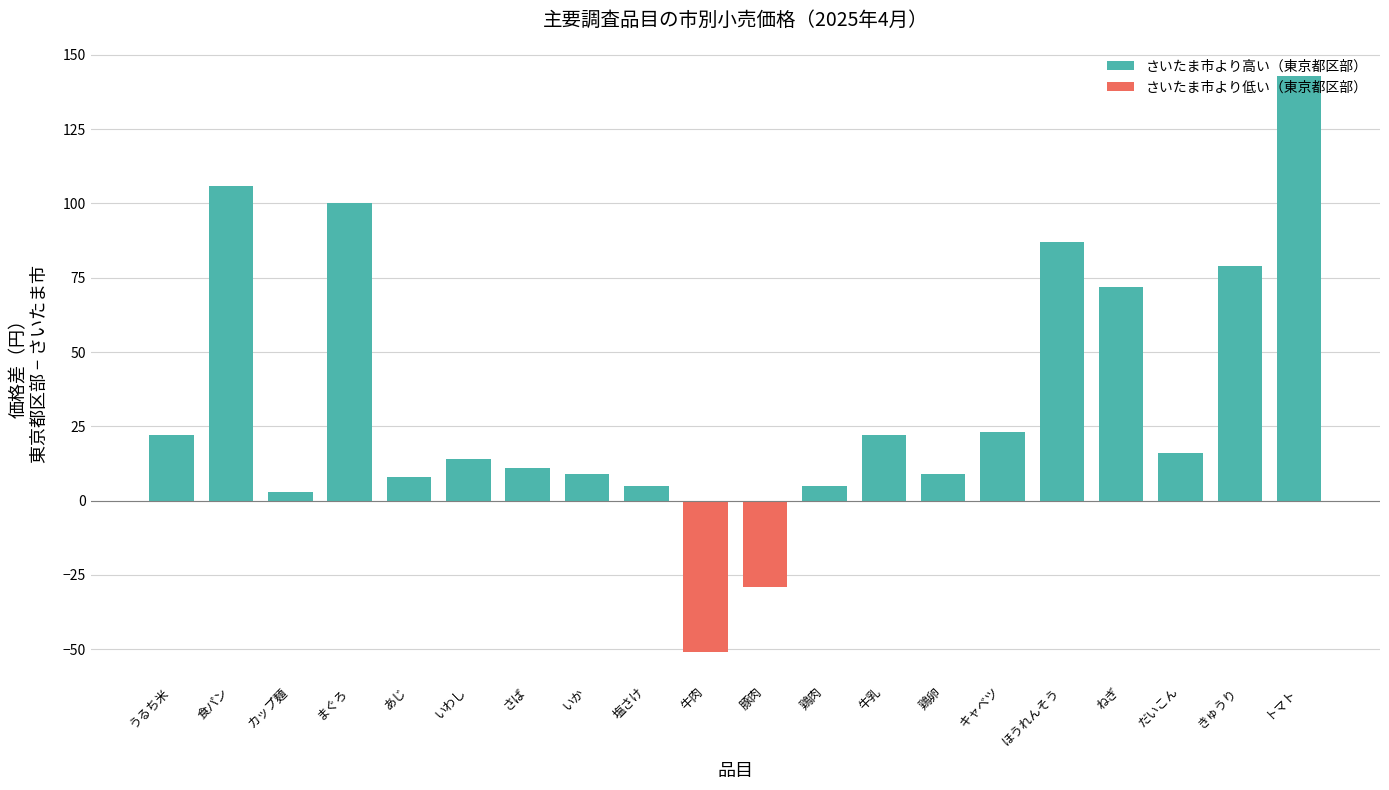

What is the label of the 14th bar from the right?

さば